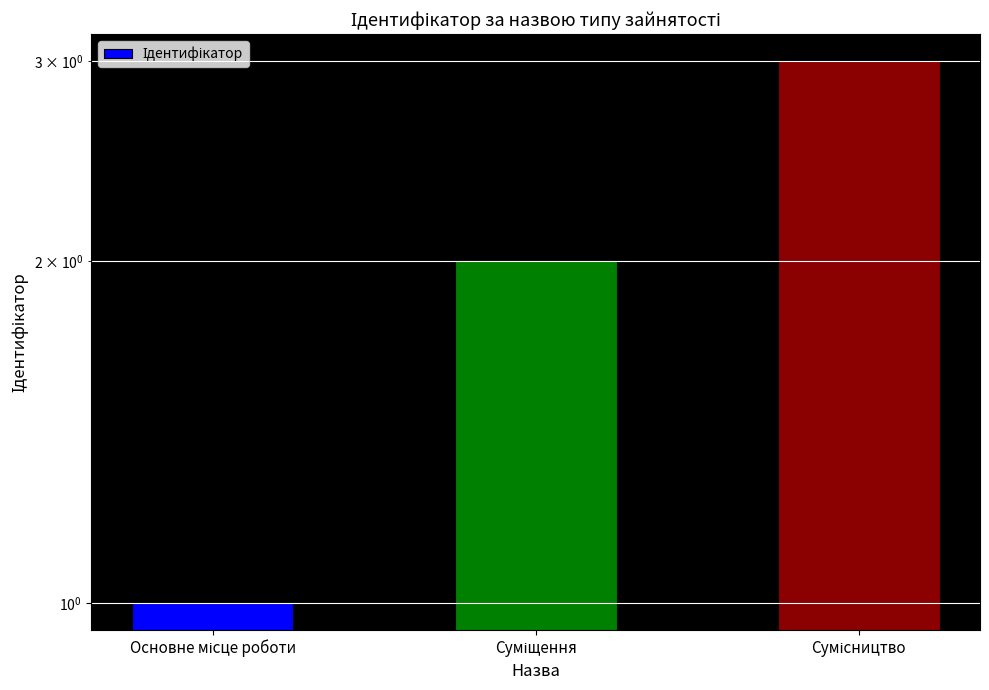

Count the number of categories in the chart.

3